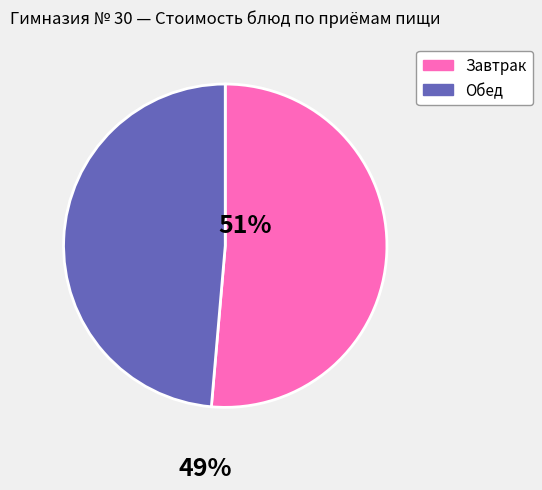

Is there any slice that represents more than half of the pie?

Yes